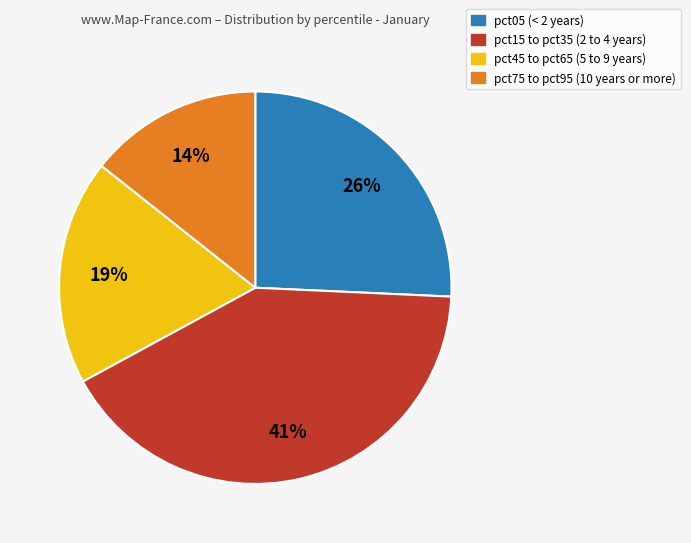

To the nearest percent, what is the average slice percentage?

25%